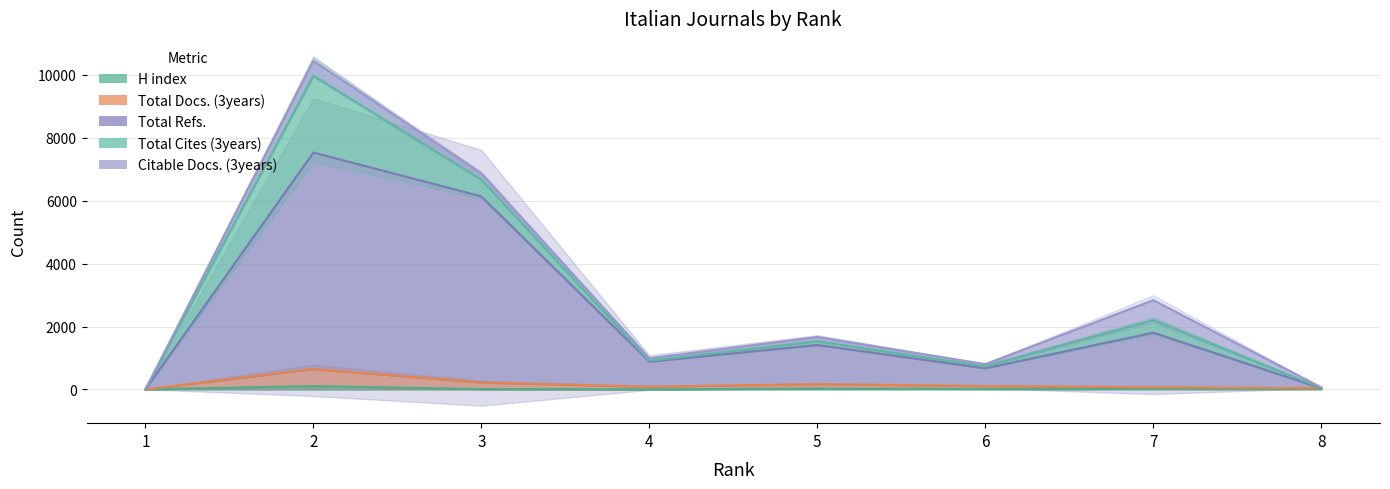

Is the value of Total Docs. (3years) at 3 greater than the value of Total Refs. at 7?

No